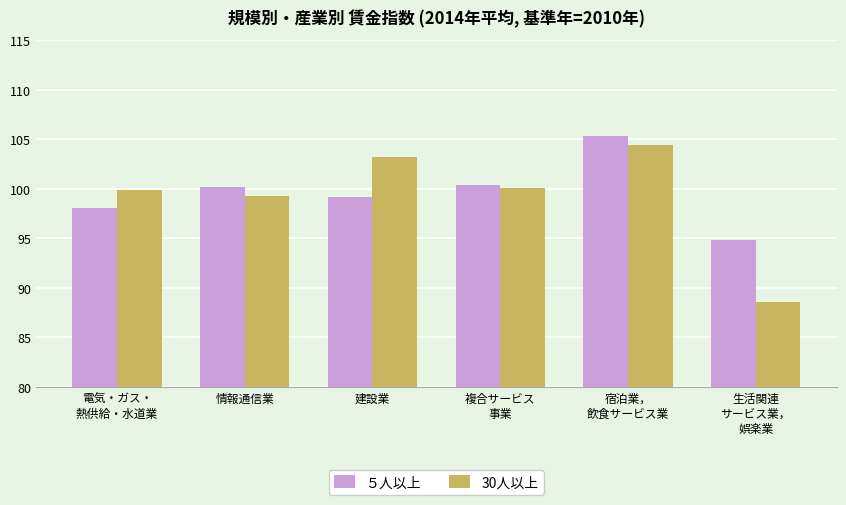

Reading left to right, extract all data points from this chart.

５人以上: 98.1	100.2	99.2	100.4	105.3	94.8
30人以上: 99.9	99.3	103.2	100.1	104.4	88.6